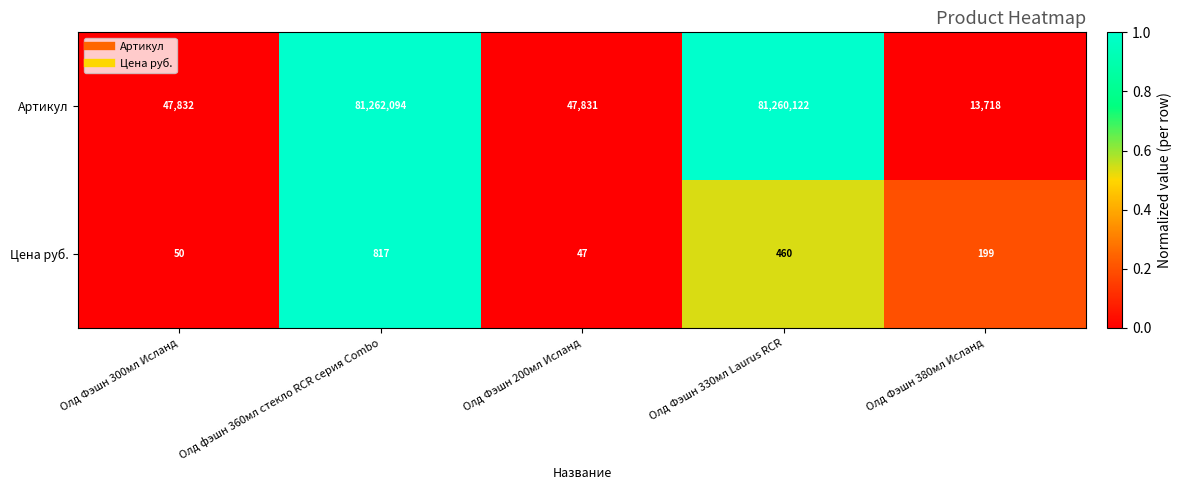

Reading right to left, transcribe all the data shown in this chart.

Артикул: Олд Фэшн 380мл Исланд=13718	Олд Фэшн 330мл Laurus RCR=81260122	Олд Фэшн 200мл Исланд=47831	Олд фэшн 360мл стекло RCR серия Combo=81262094	Олд Фэшн 300мл Исланд=47832
Цена руб.: Олд Фэшн 380мл Исланд=199	Олд Фэшн 330мл Laurus RCR=460	Олд Фэшн 200мл Исланд=47	Олд фэшн 360мл стекло RCR серия Combo=817	Олд Фэшн 300мл Исланд=50